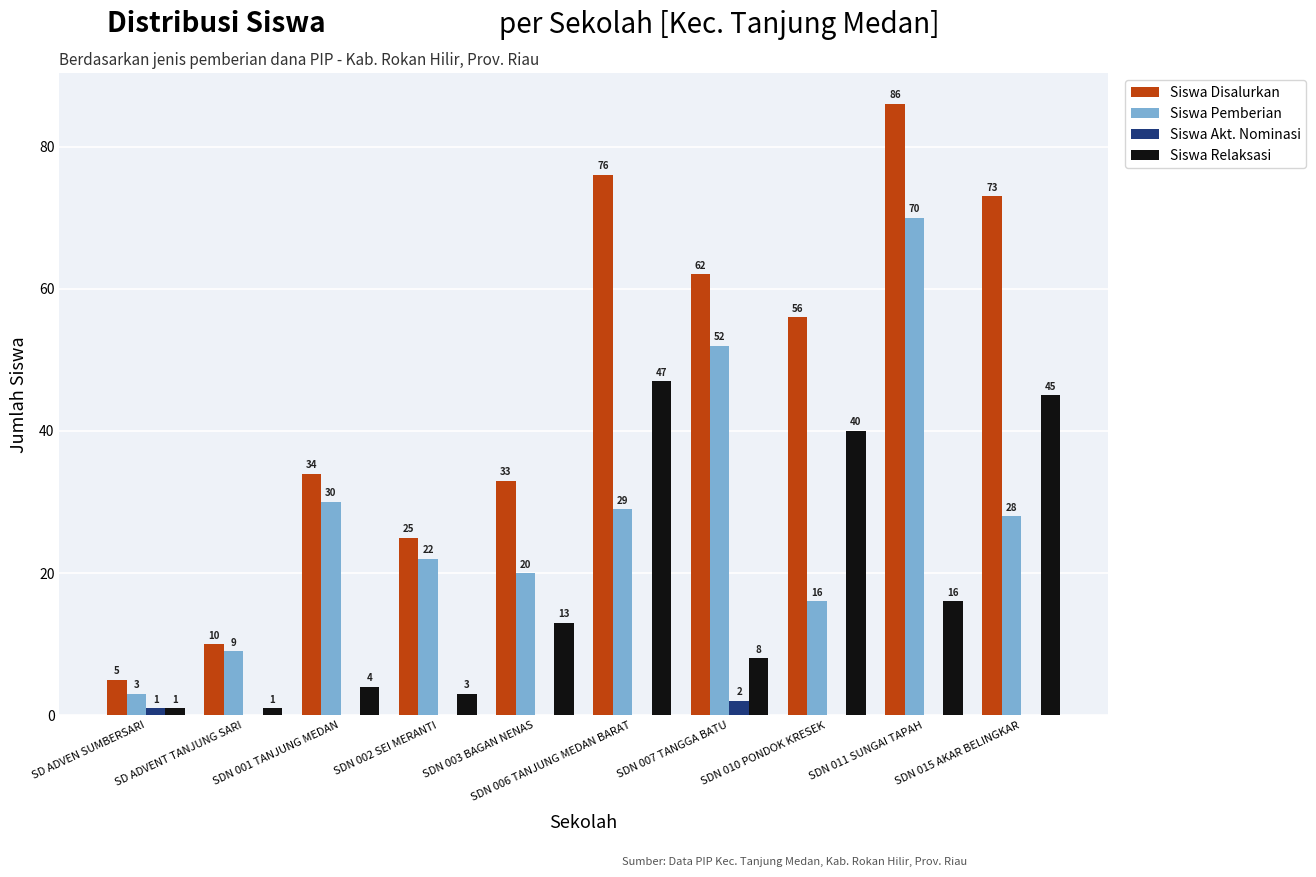

The value of Siswa Disalurkan at SDN 015 AKAR BELINGKAR is 116. True or false?

False